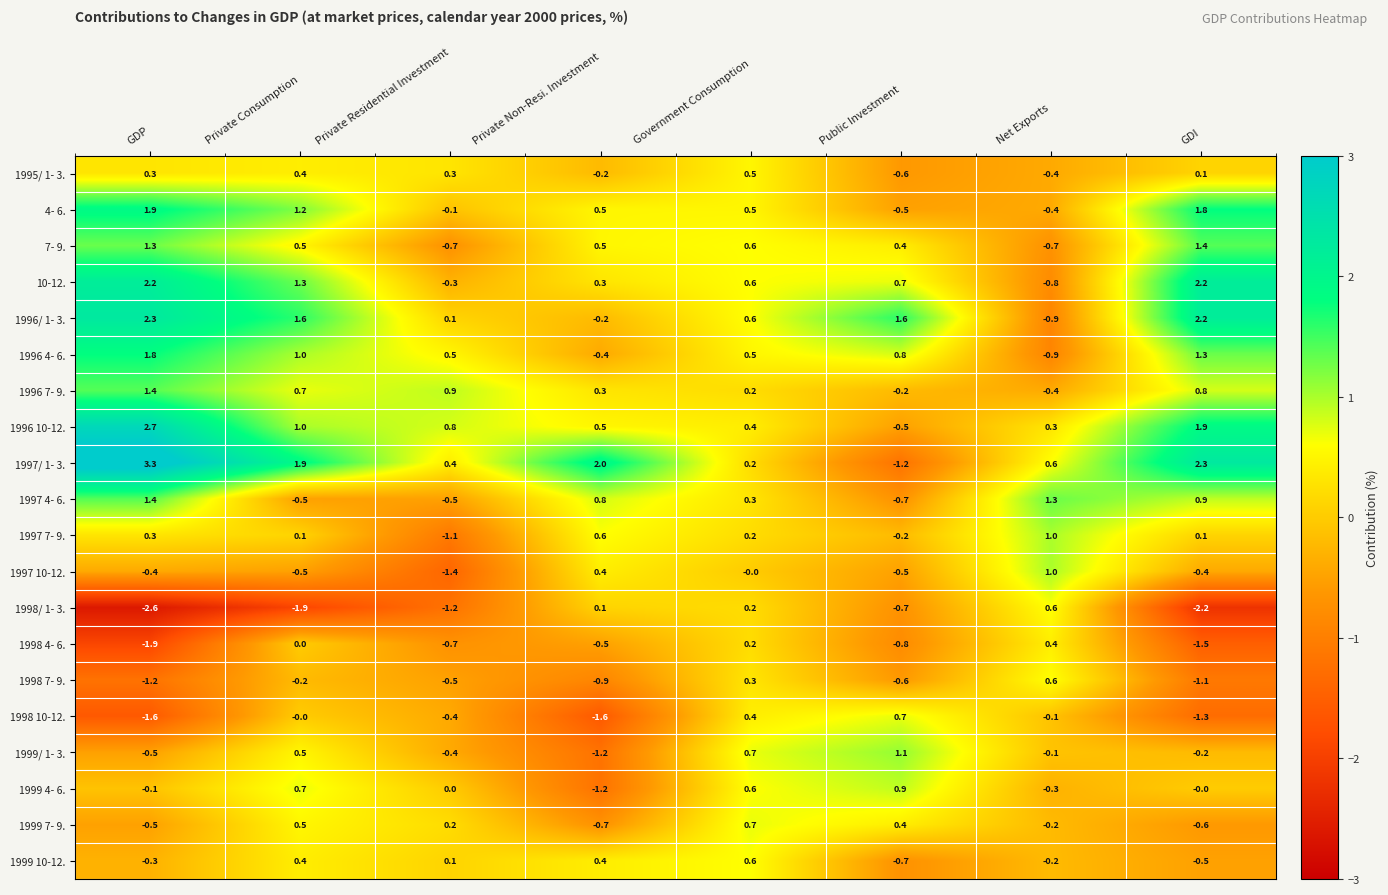

What is the difference between the highest and lowest values at Private Residential Investment?

2.3